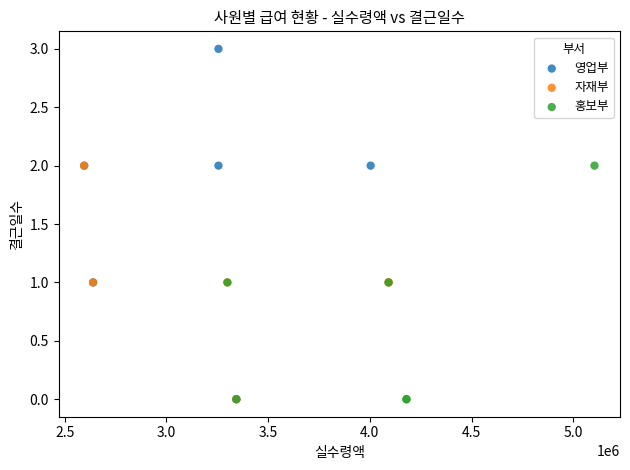

Which series has the widest spread of Y values?

영업부